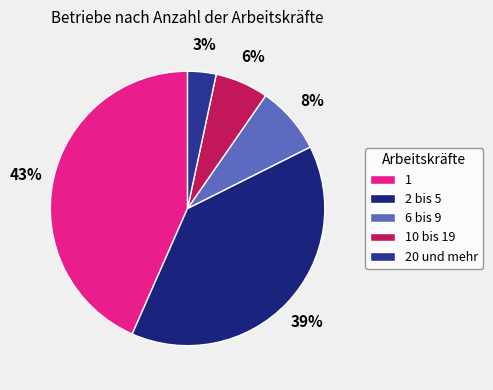

What portion of the pie excludes 2 bis 5?

61.0%